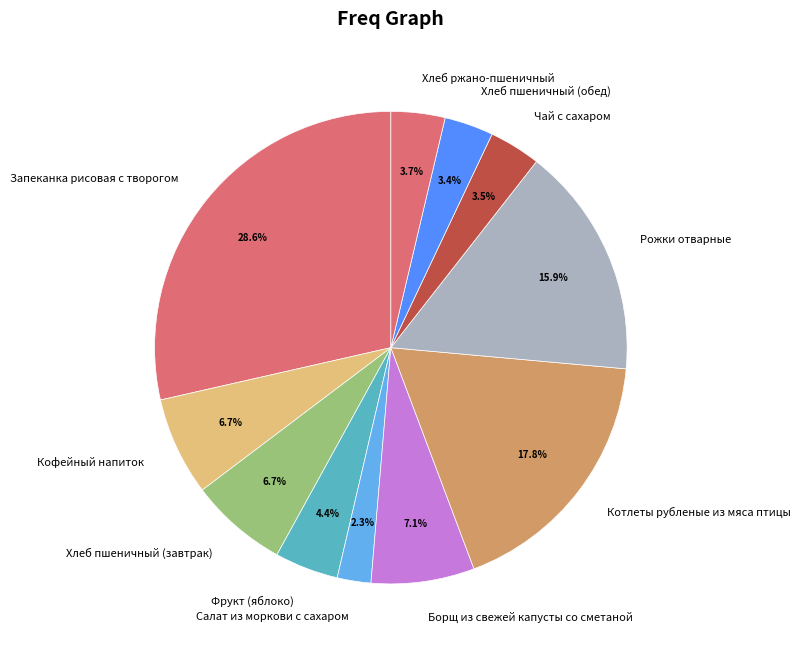

How much of the chart is everything except Салат из моркови с сахаром?

97.7%